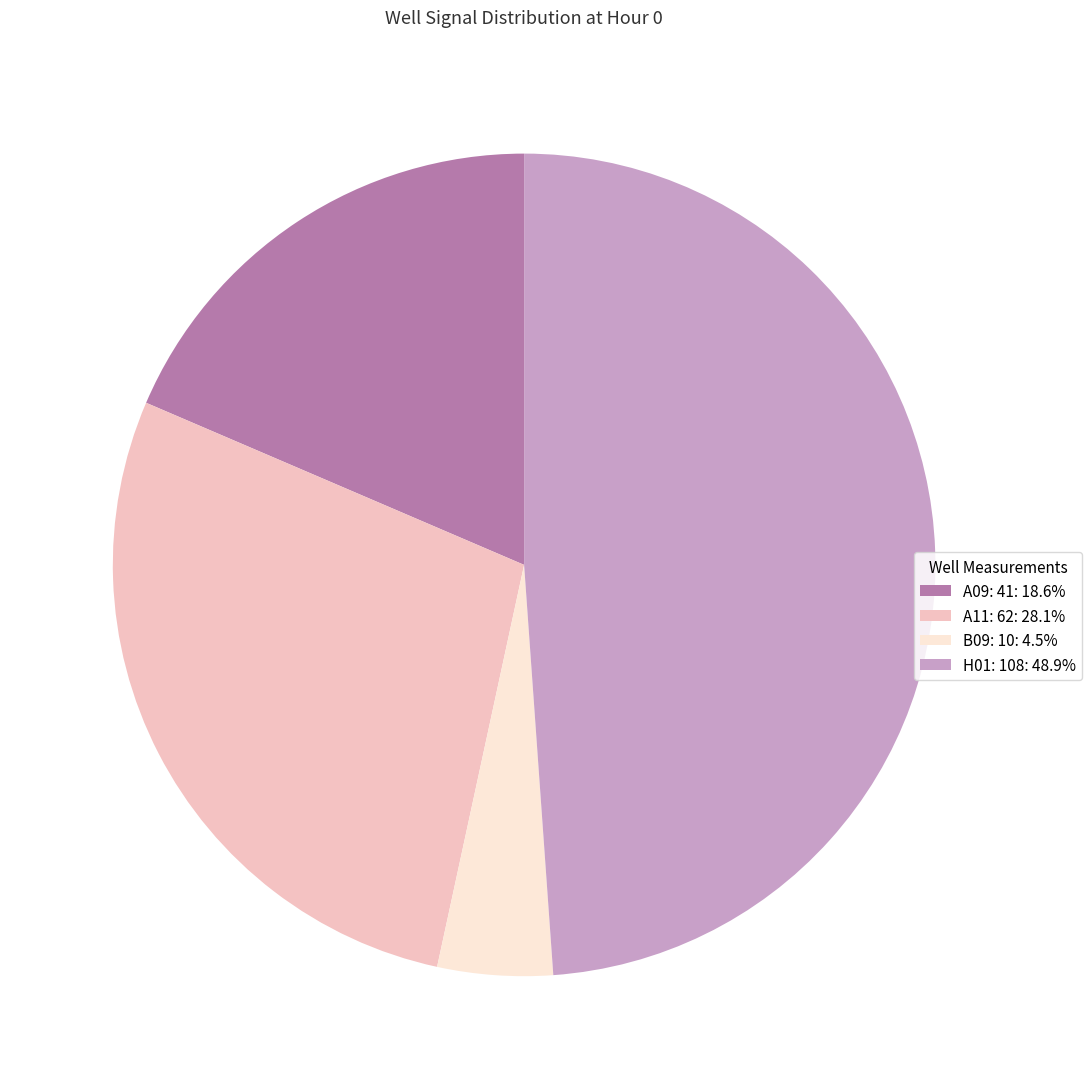

How many segments does this pie chart have?

4